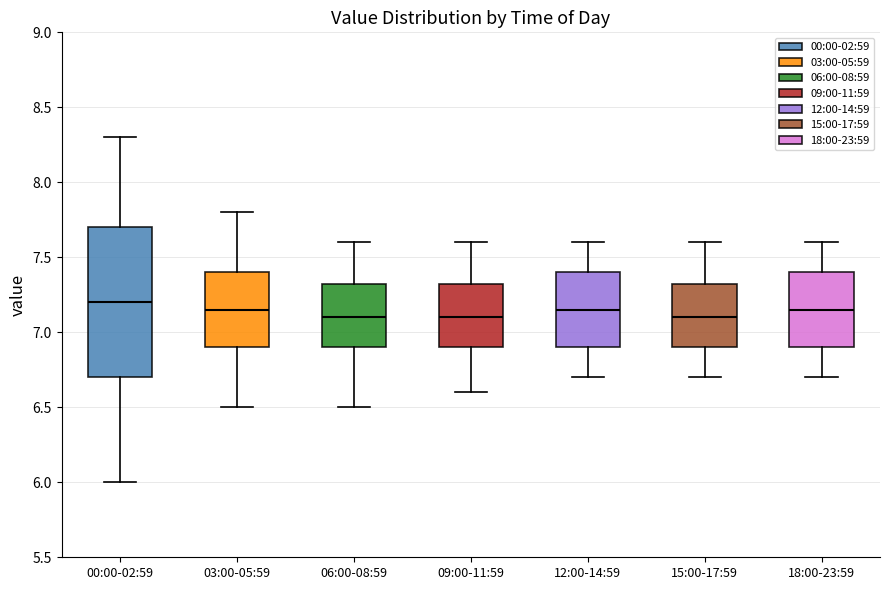

Reading left to right, read every box against the y-axis: the position of its median line, the range the box covers, and the ends of its whiskers. The values are not printed on the chart, so give them approximately, as read against the axis.

00:00-02:59: median 7.20, box 6.70 to 7.70, whiskers 6.00 to 8.30
03:00-05:59: median 7.15, box 6.90 to 7.40, whiskers 6.50 to 7.80
06:00-08:59: median 7.10, box 6.90 to 7.35, whiskers 6.50 to 7.60
09:00-11:59: median 7.10, box 6.90 to 7.35, whiskers 6.60 to 7.60
12:00-14:59: median 7.15, box 6.90 to 7.40, whiskers 6.70 to 7.60
15:00-17:59: median 7.10, box 6.90 to 7.35, whiskers 6.70 to 7.60
18:00-23:59: median 7.15, box 6.90 to 7.40, whiskers 6.70 to 7.60